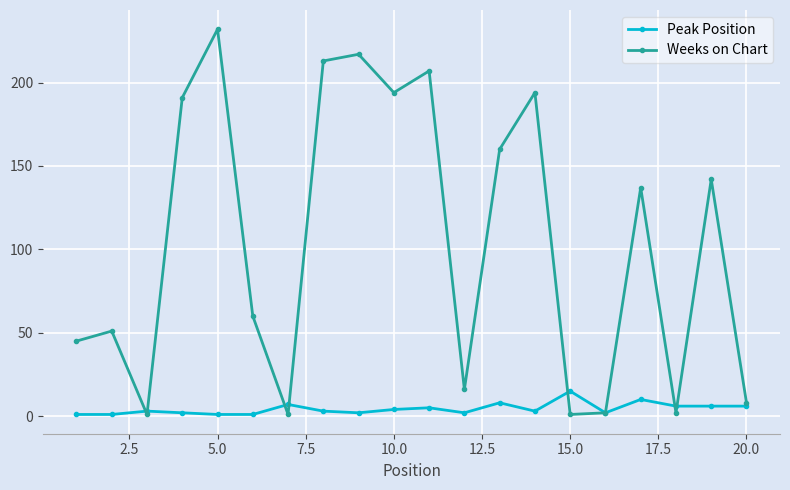

True or false: Peak Position has more than 2 interior local peaks.

True